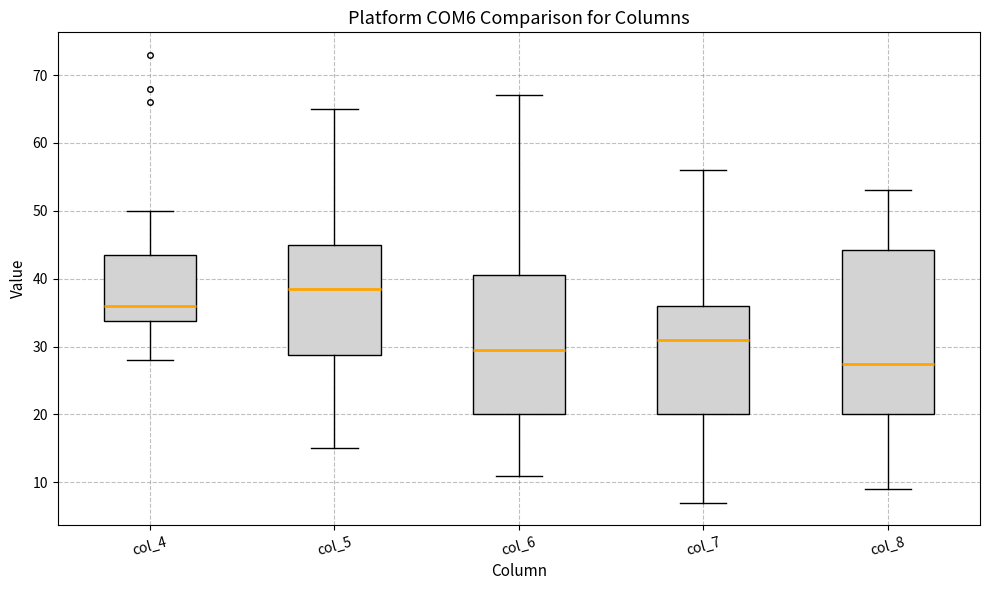

Which box is the tallest, from its lower edge to its upper edge?

col_8